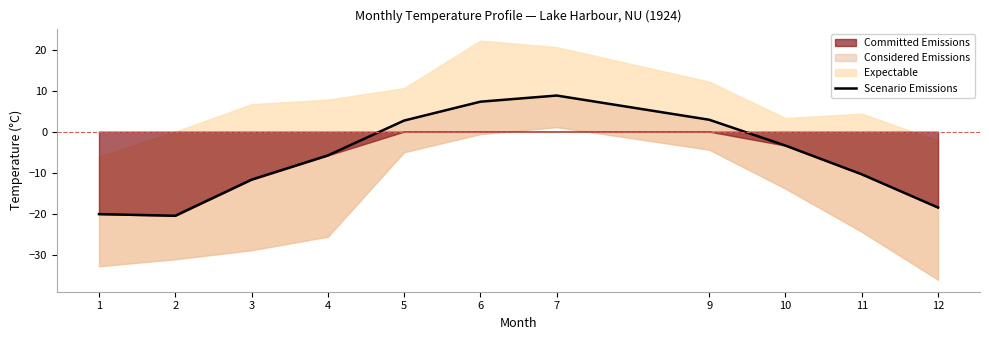

The value at 9 is 4.0. True or false?

False